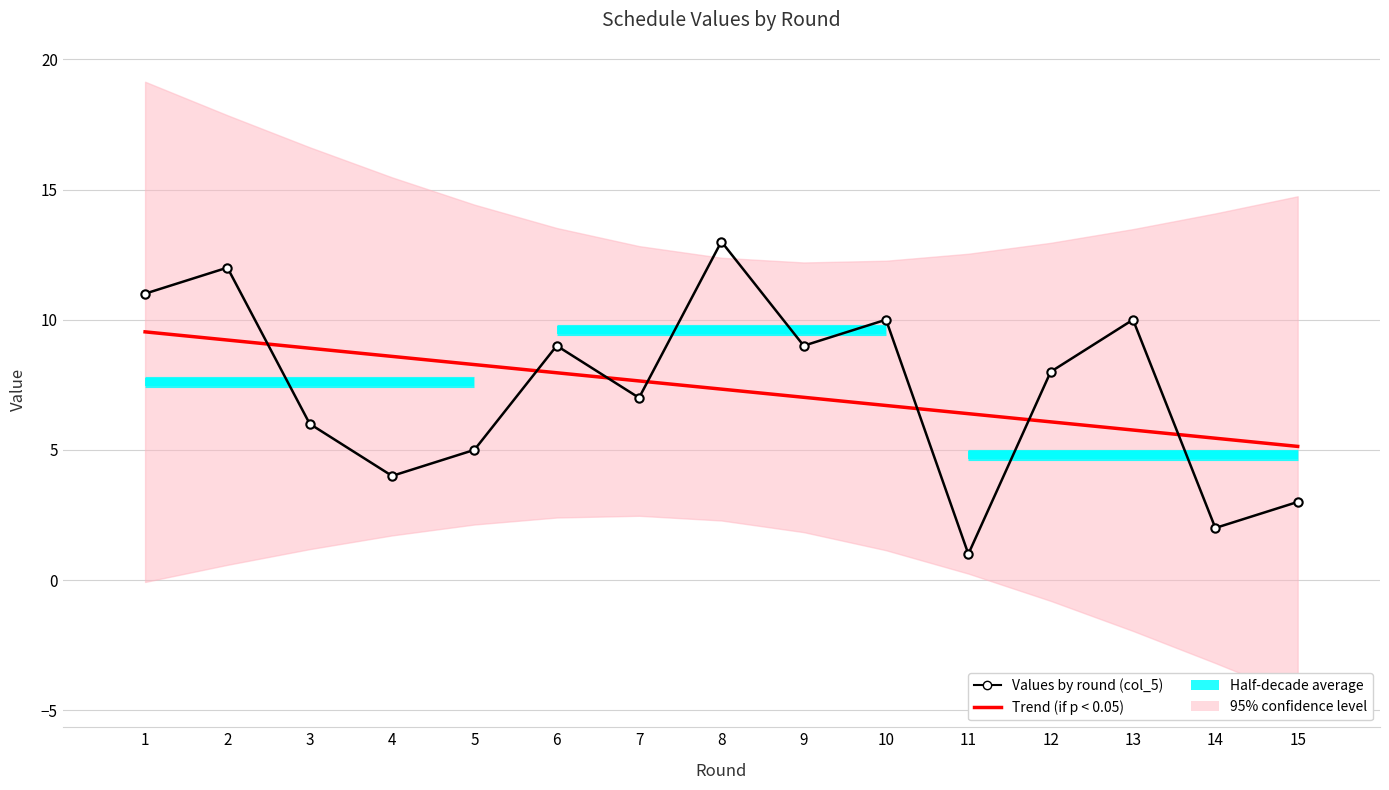

True or false: col_8 has more than 1 interior local peaks.

True